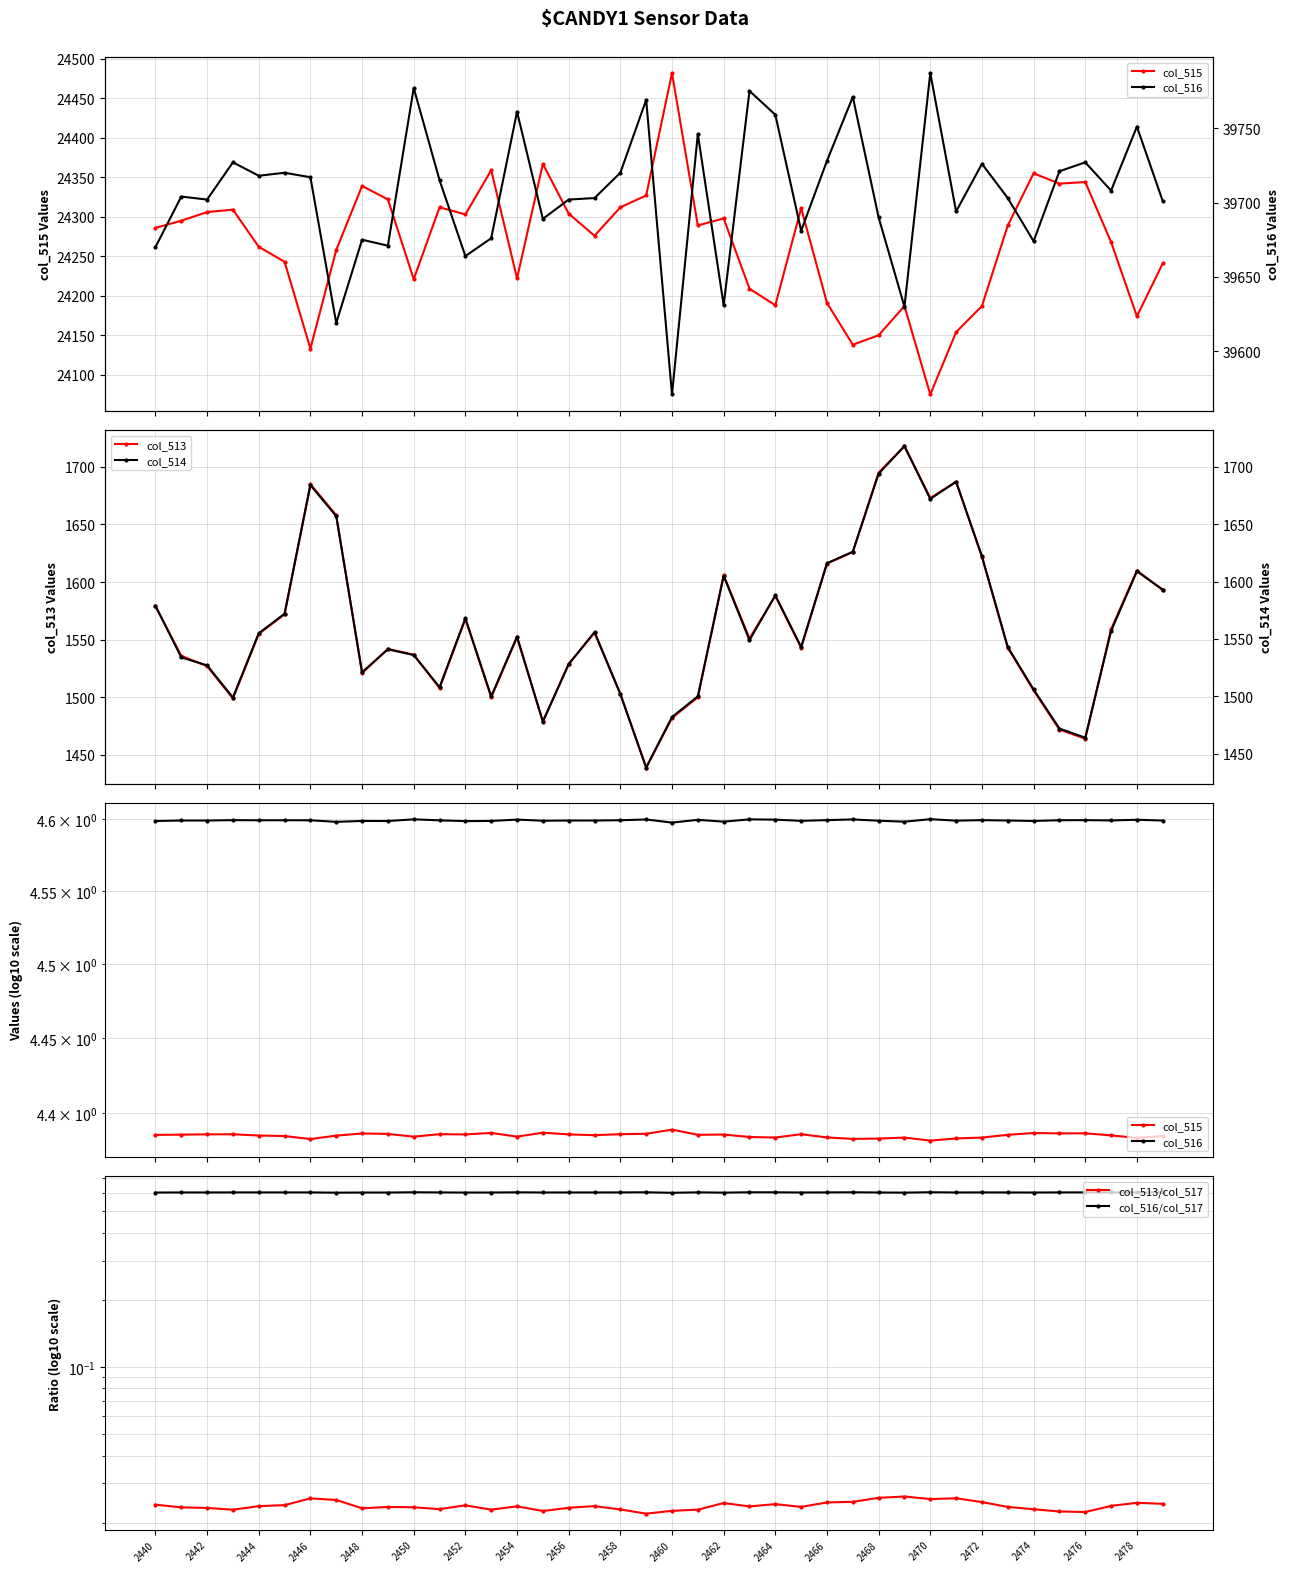

What position from the left is 31?

32